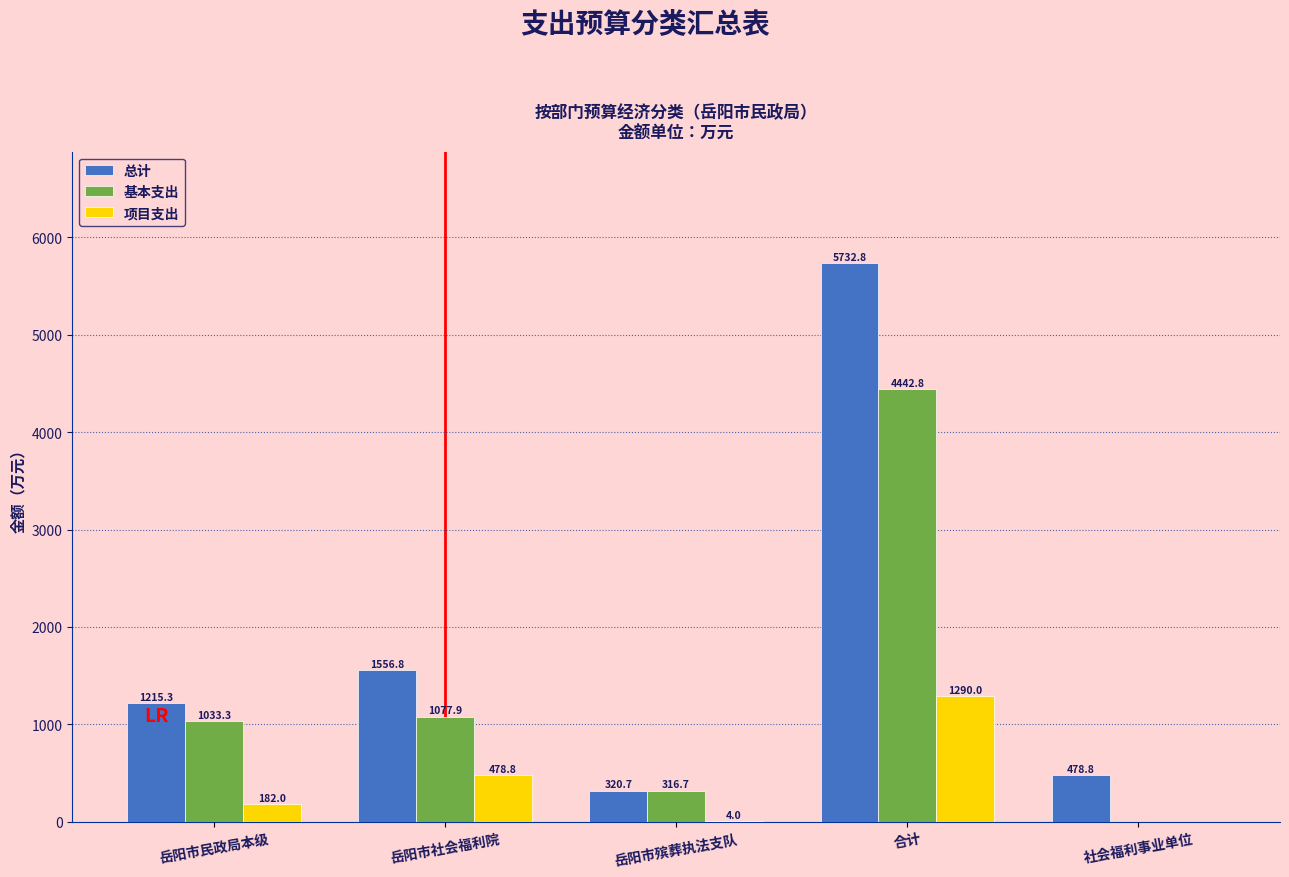

Is it true that 项目支出 equals 478.8 at 岳阳市社会福利院?

True